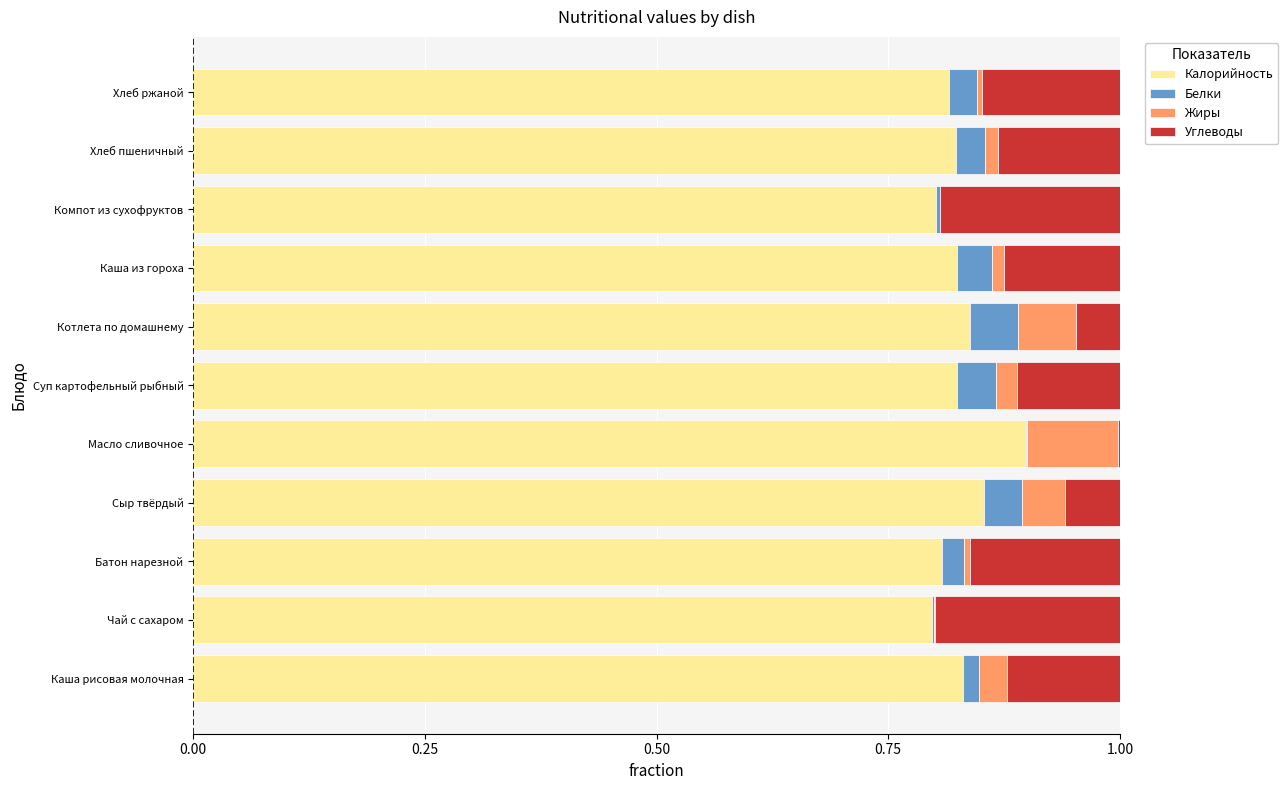

The value of Калорийность at Сыр твёрдый is 0.5. True or false?

False